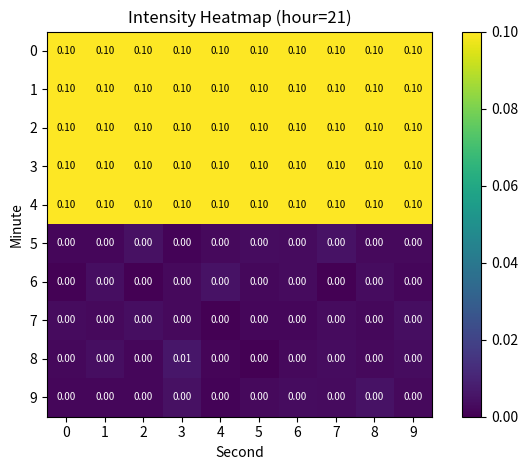

Which series has the widest spread of values?

8